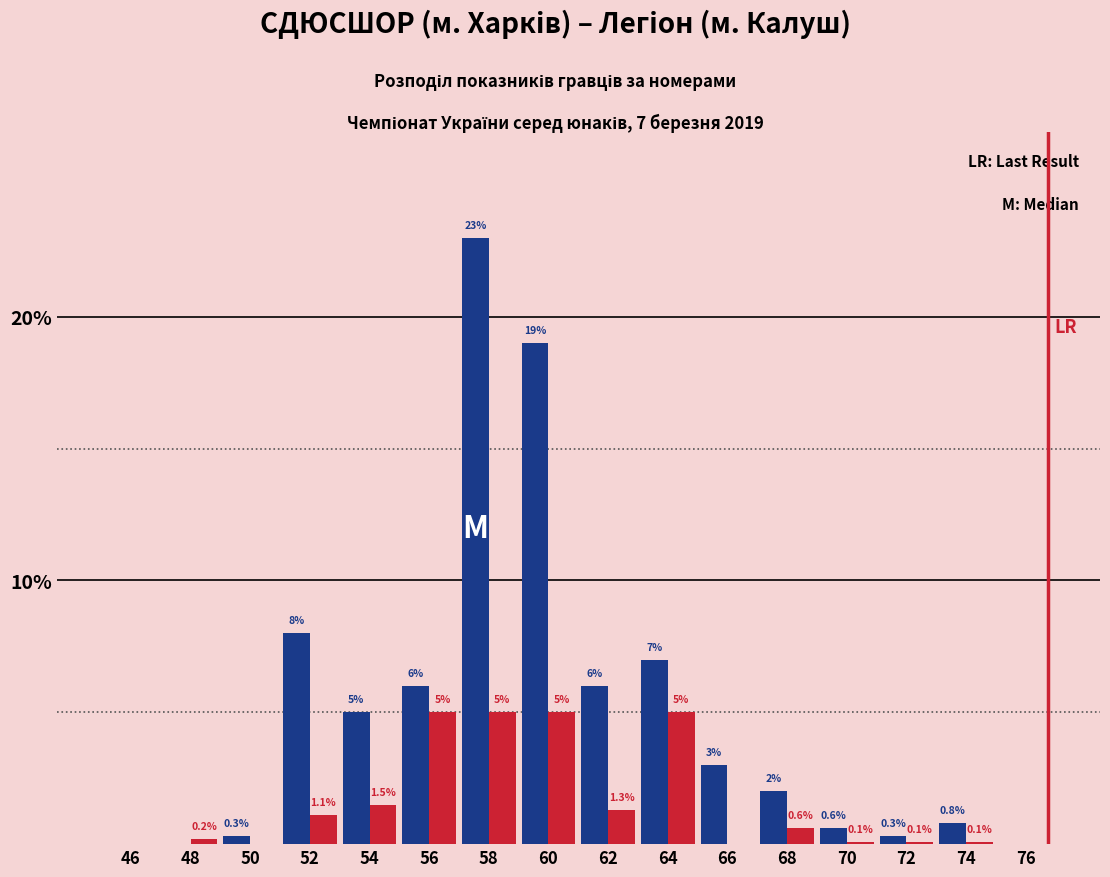

Are the bars grouped side by side (vs. stacked)?

Yes